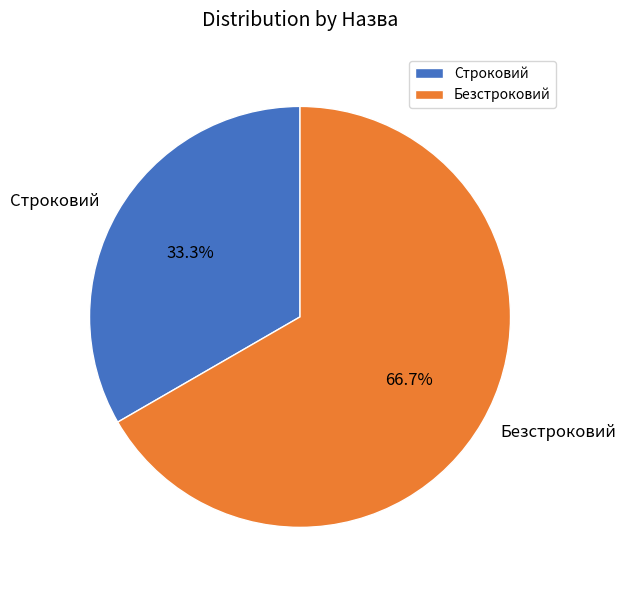

True or false: Безстроковий accounts for 76% of the total.

False